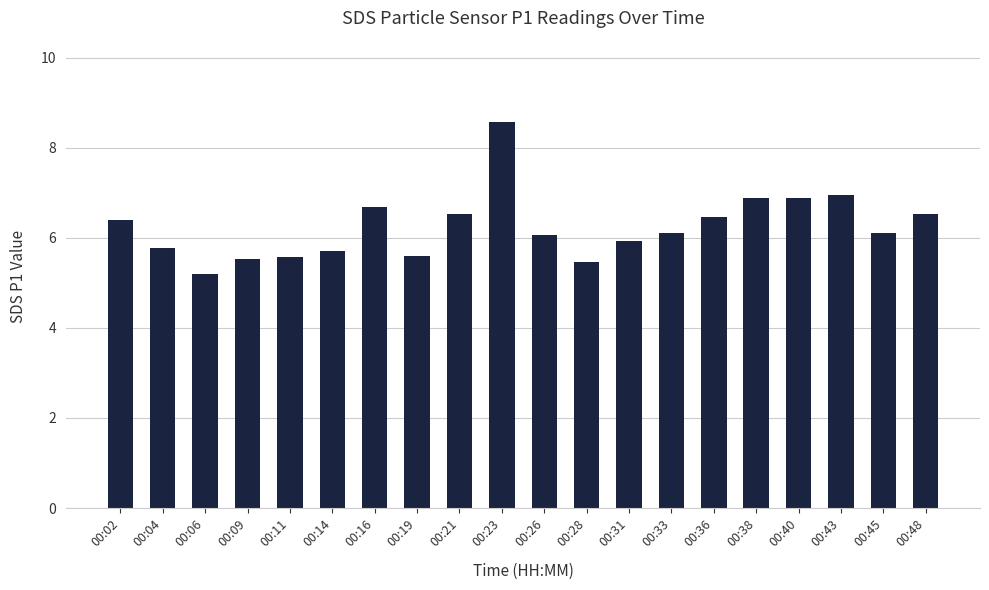

Which category has the highest value across all series?

00:23